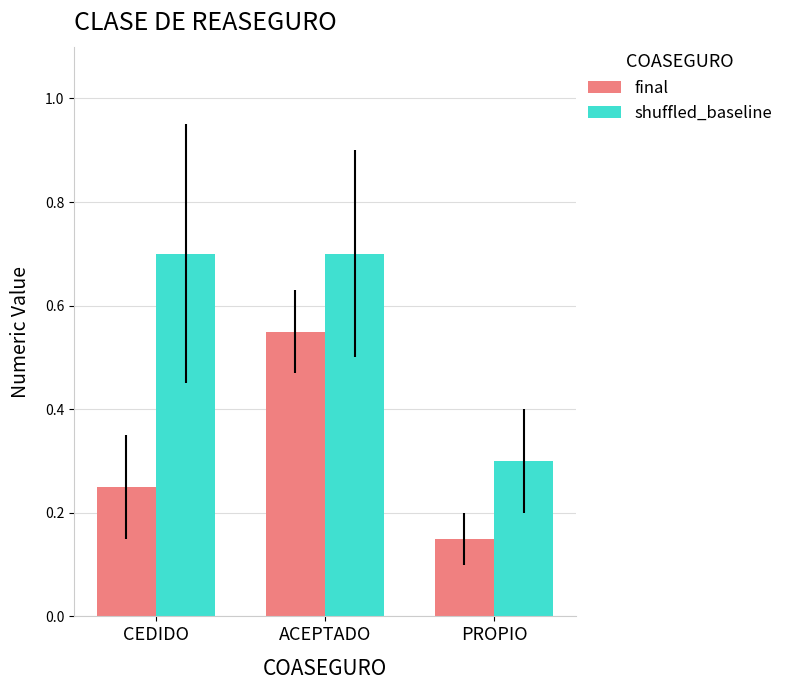

Read the shuffled_baseline value at CEDIDO.

0.7